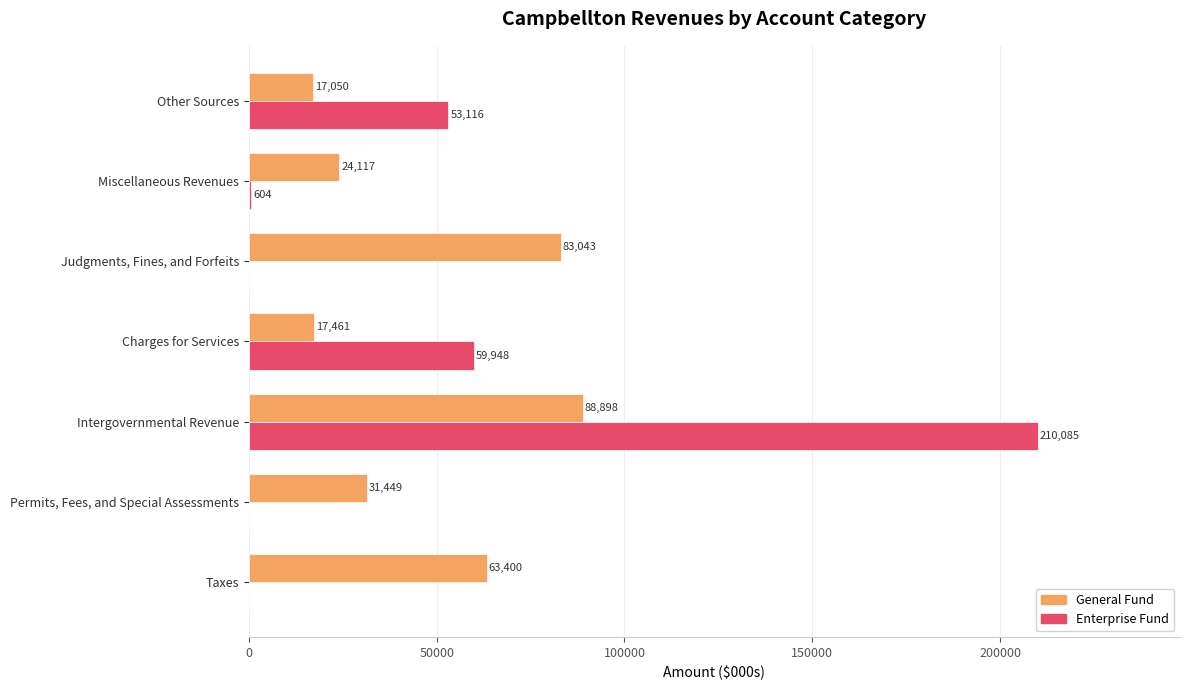

What is the maximum value shown in the chart?

210085